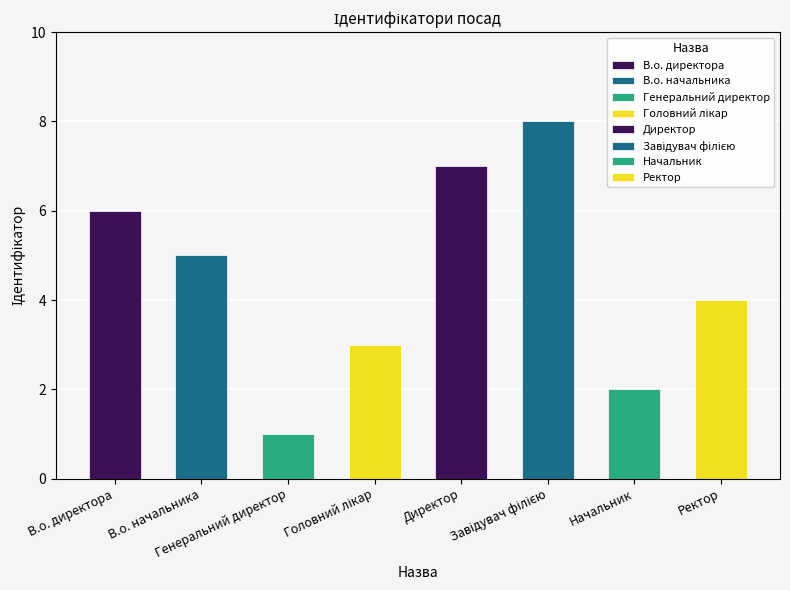

How many bars are there in total?

8